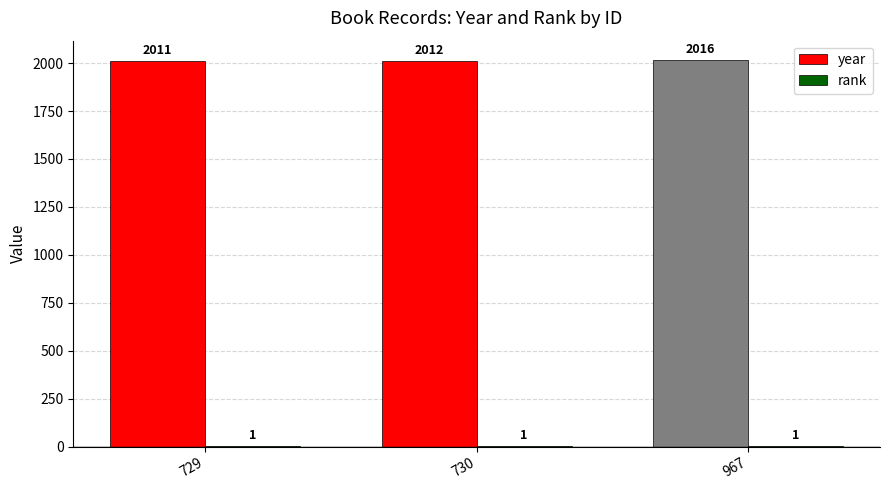

What is the maximum value shown in the chart?

2016